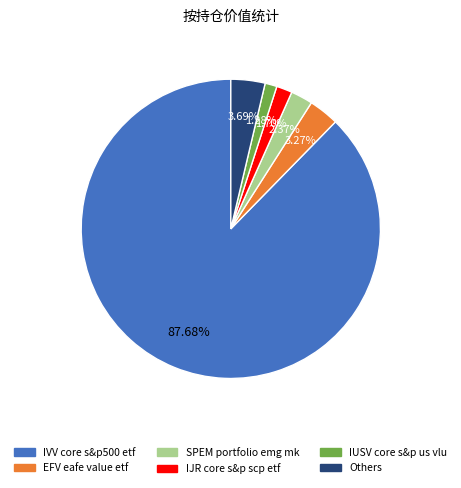

Count the number of slices in the pie.

6